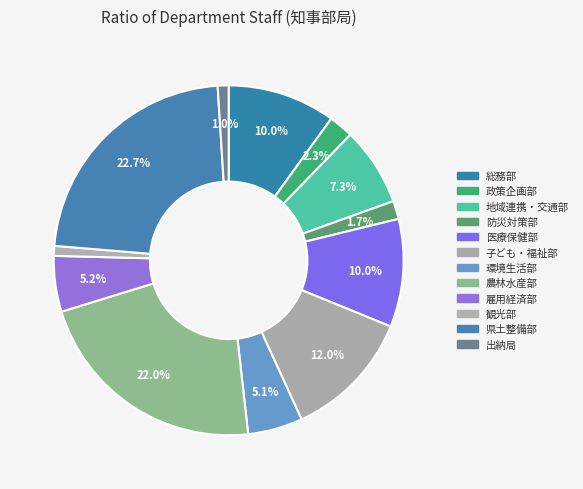

Combined, what portion of the pie is 農林水産部 and 子ども・福祉部?

34.0%